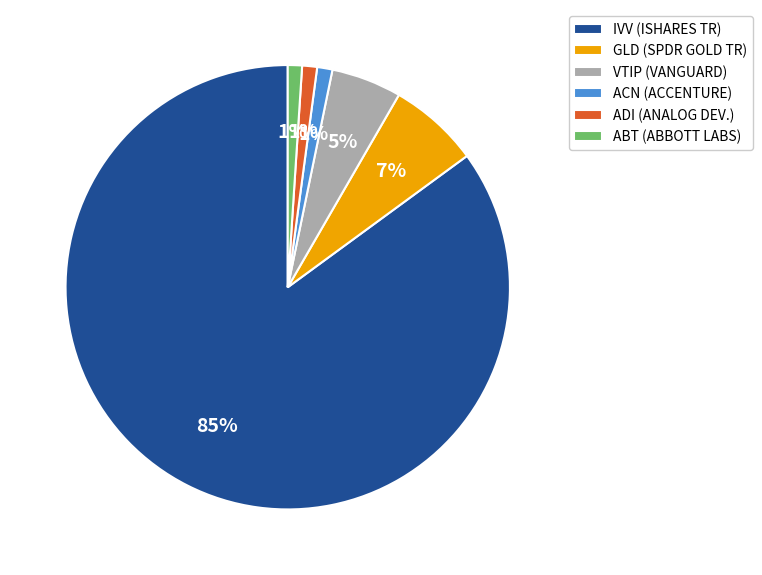

What is the ratio of the value at ACN (ACCENTURE) to the value at ADI (ANALOG DEV.)?

1.0